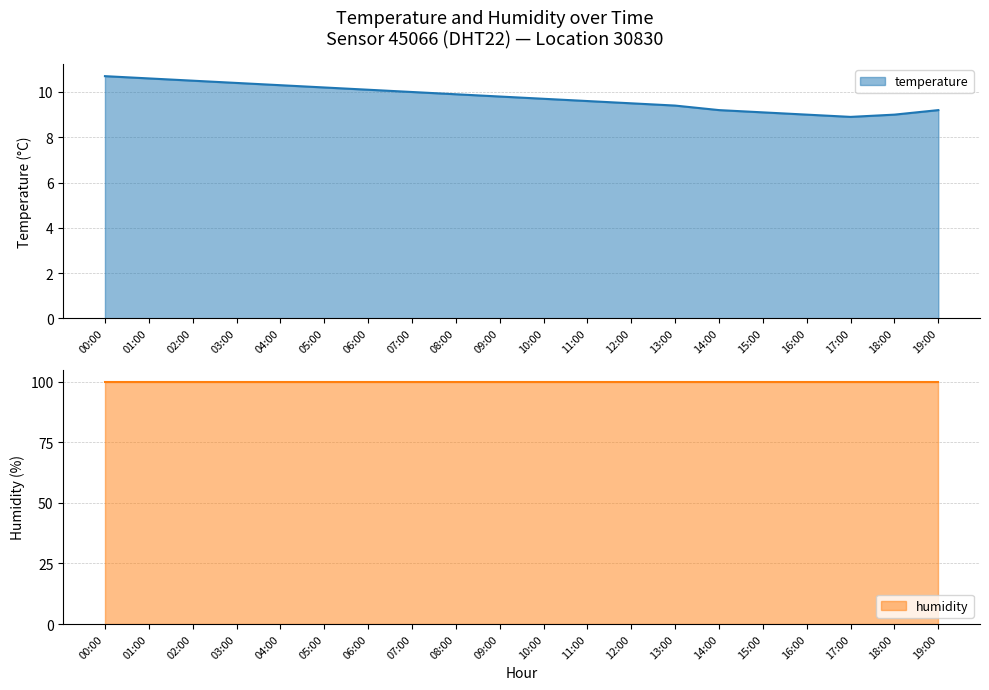

Reading left to right, extract all data points from this chart.

10.7	10.6	10.5	10.4	10.3	10.2	10.1	10.0	9.9	9.8	9.7	9.6	9.5	9.4	9.2	9.1	9.0	8.9	9.0	9.2